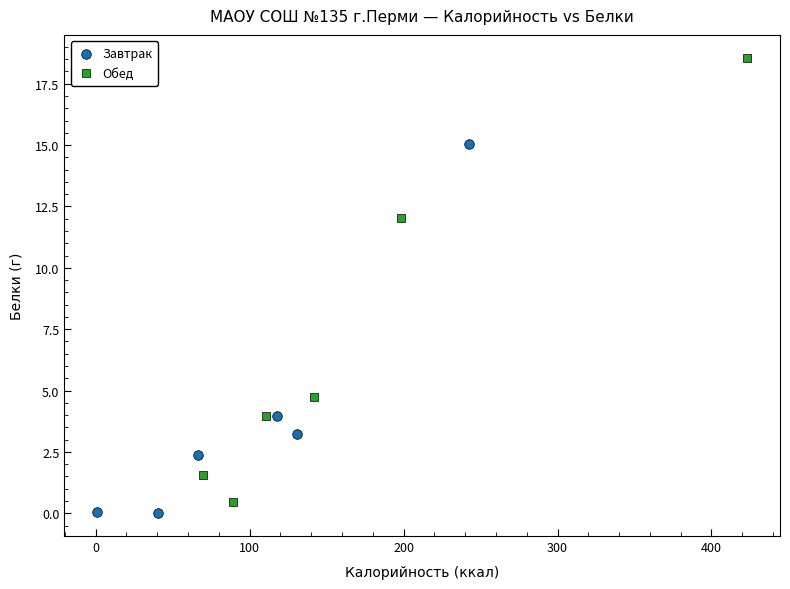

Which series has the widest spread of Y values?

Обед